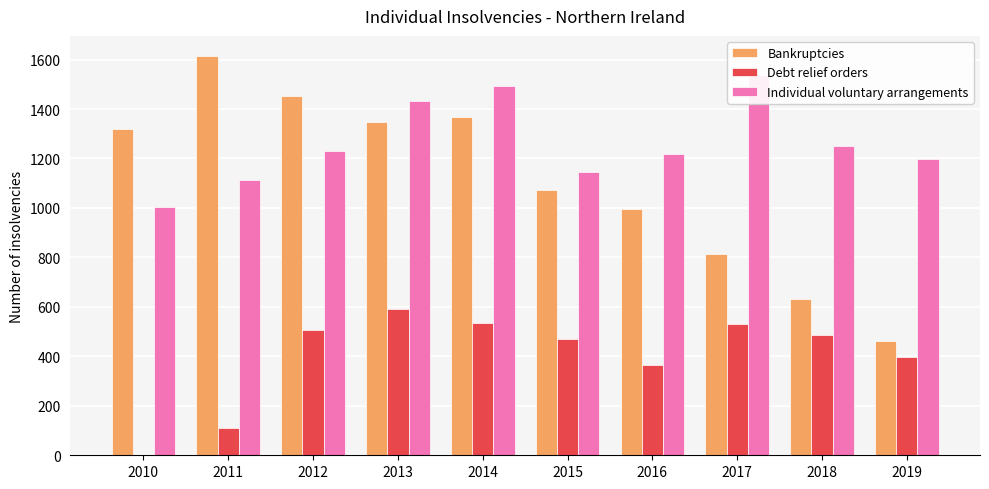

At which category does the chart reach its minimum across all series?

2010